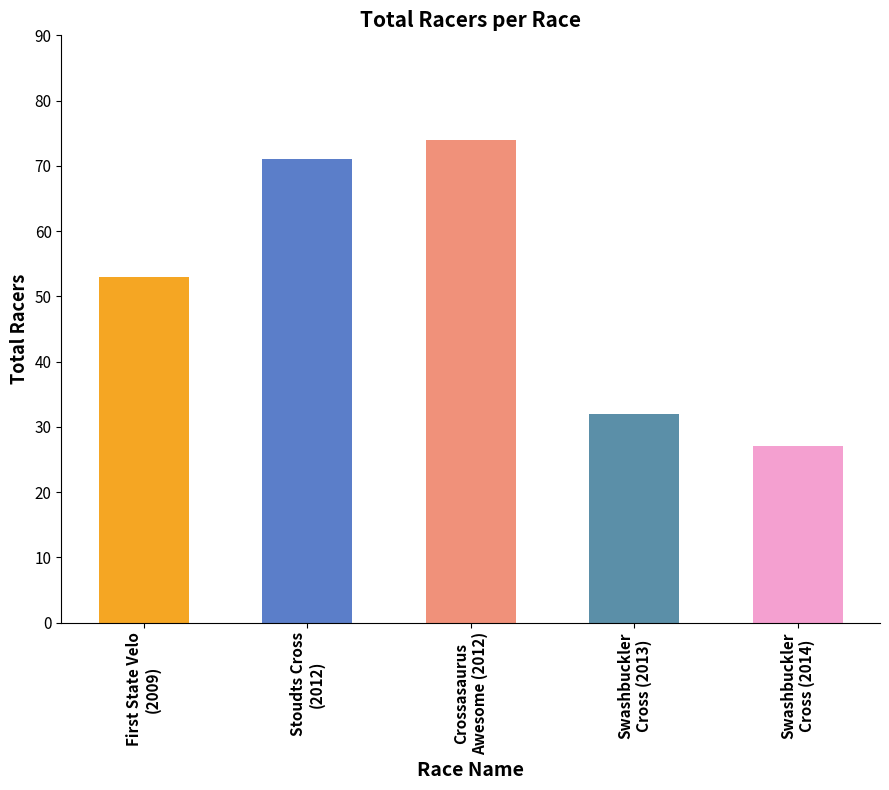

What is the difference between the maximum and minimum values?

47